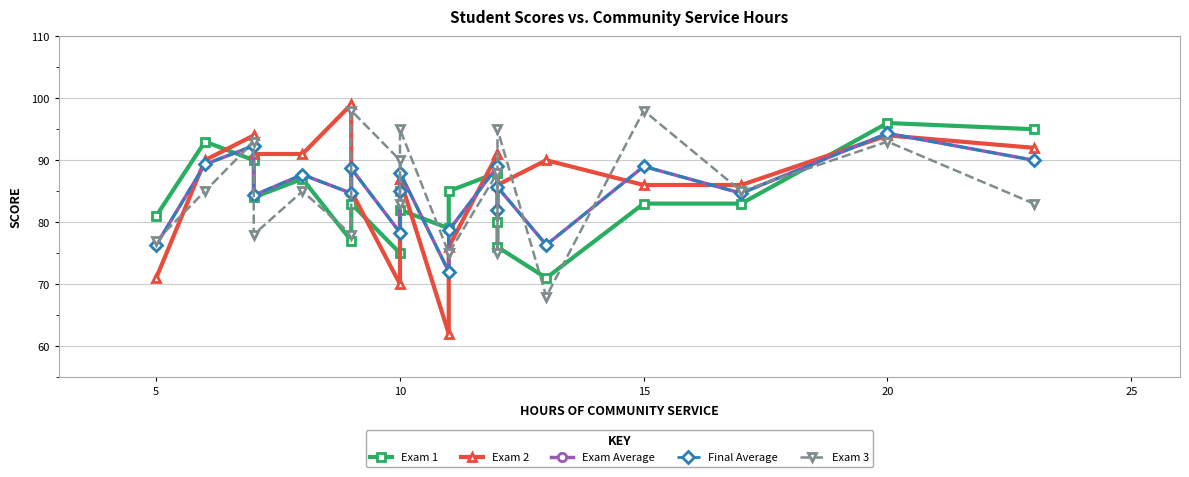

What is the maximum value for Exam 1?

96.0